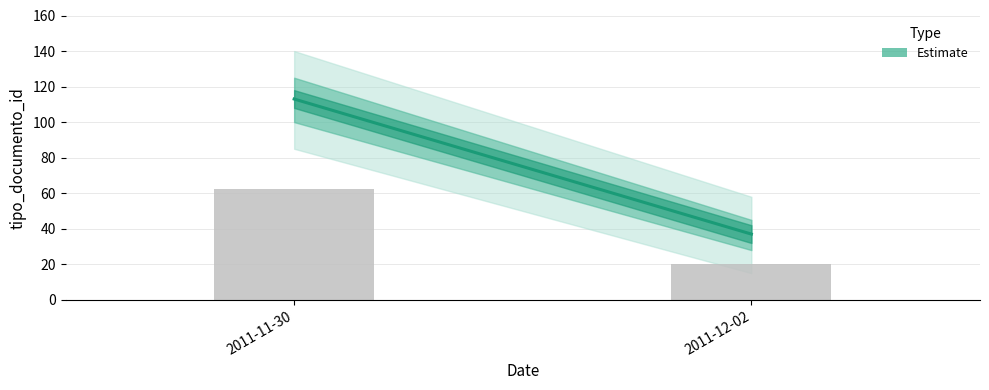

What is the minimum value shown in the chart?

20.4